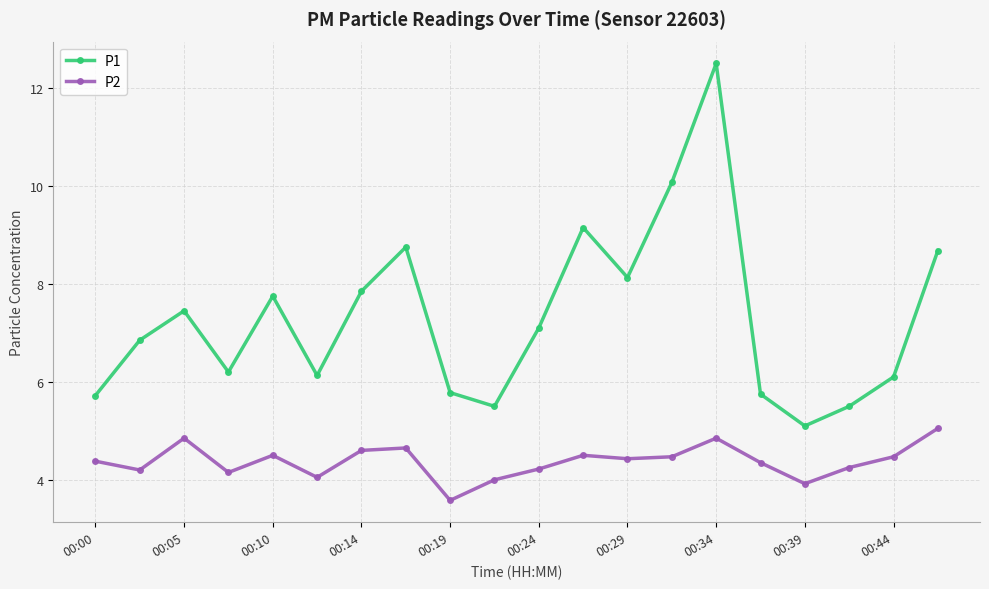

Rank the series by their maximum value, from lowest to highest.

P2, P1